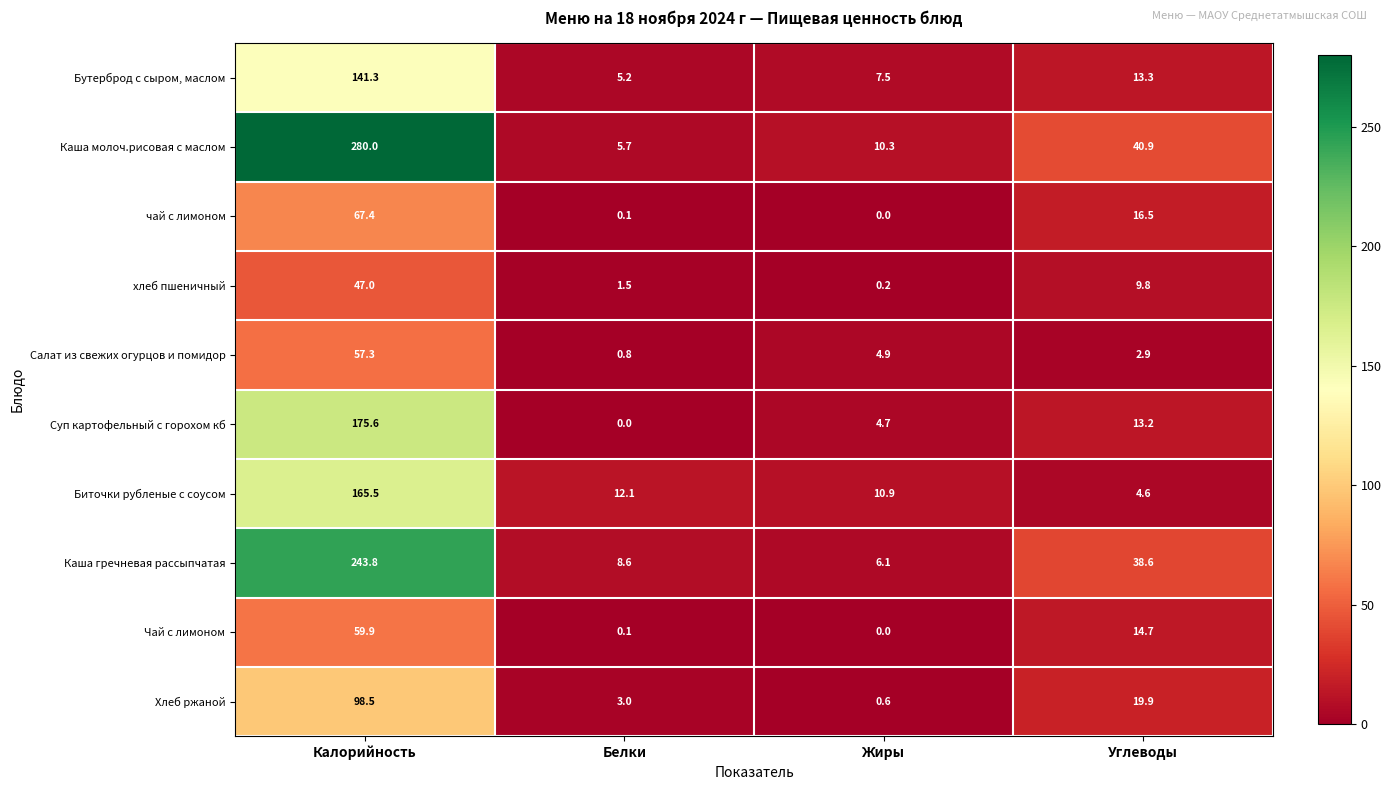

Which series has the widest spread of values?

Каша молоч.рисовая с маслом